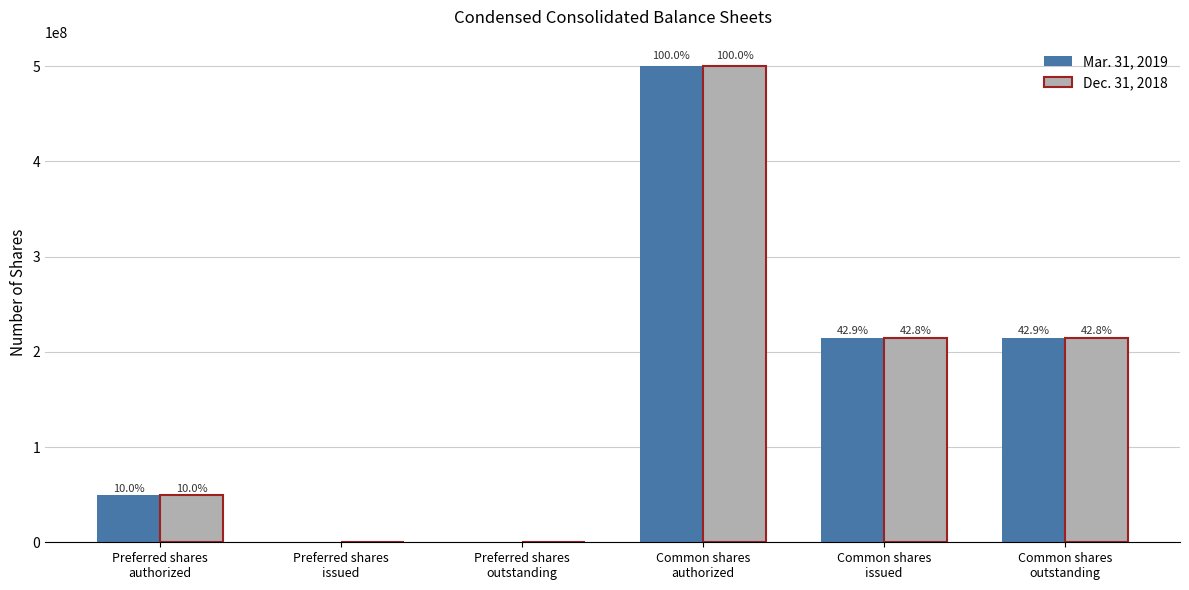

Does the chart contain stacked bars?

No